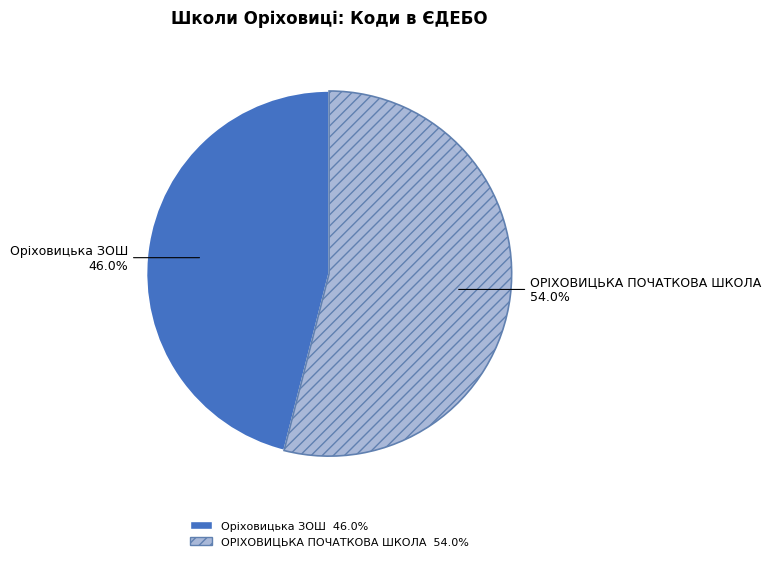

Which has a higher value, Оріховицька ЗОШ or ОРІХОВИЦЬКА ПОЧАТКОВА ШКОЛА?

ОРІХОВИЦЬКА ПОЧАТКОВА ШКОЛА